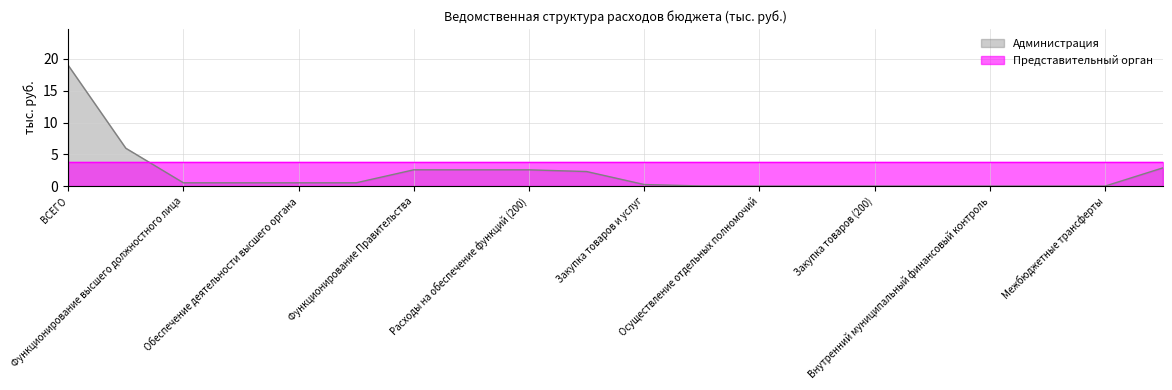

What is the label of the 15th point from the left?

Закупка товаров (200)